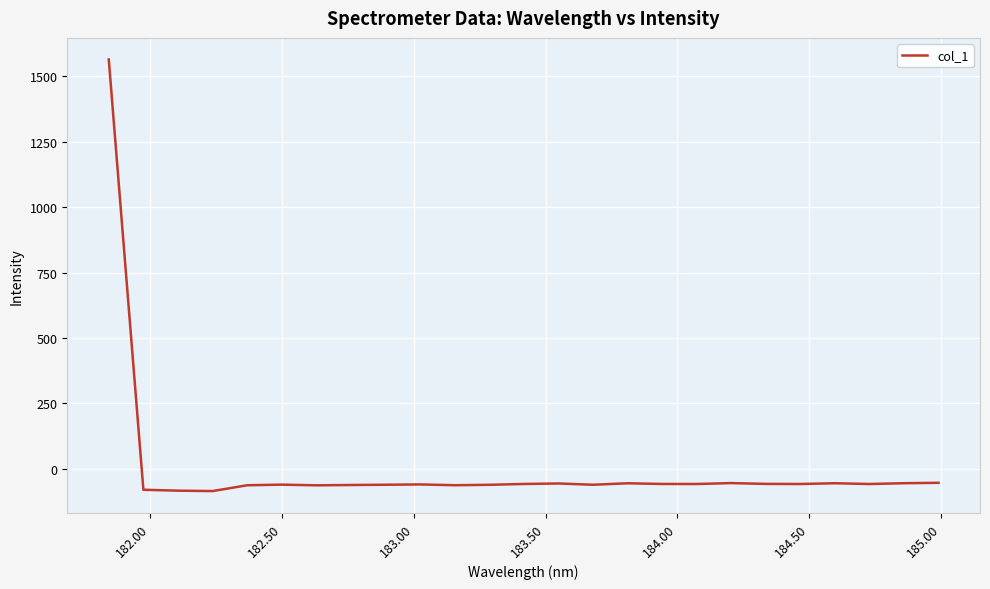

What is the greatest value displayed?

1564.4